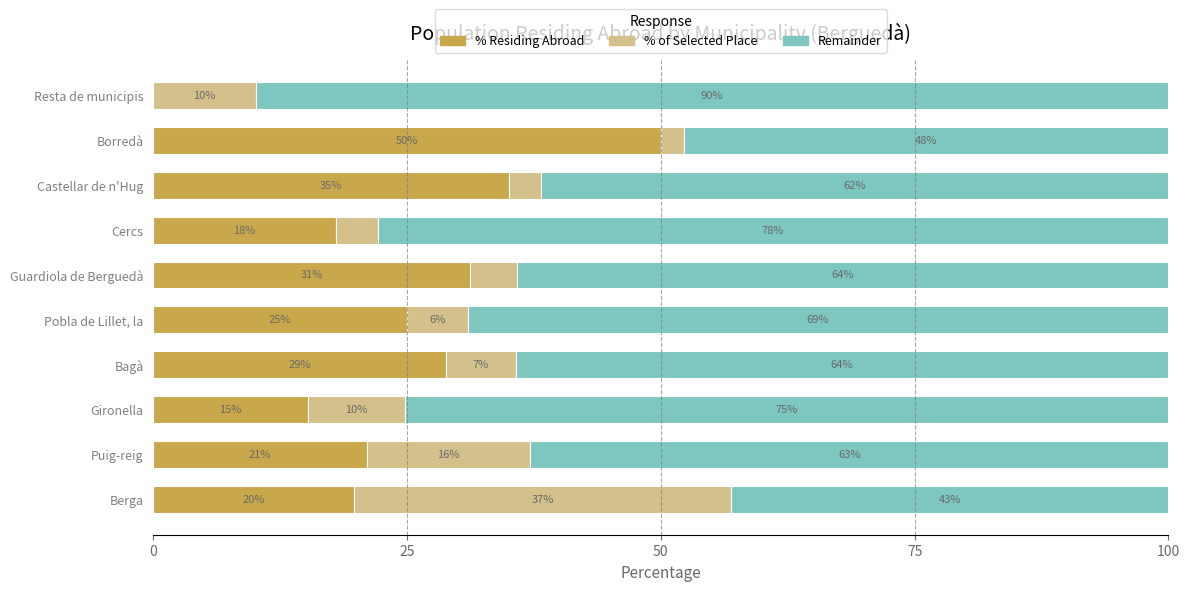

What is the total value across all series at Bagà?

100.0